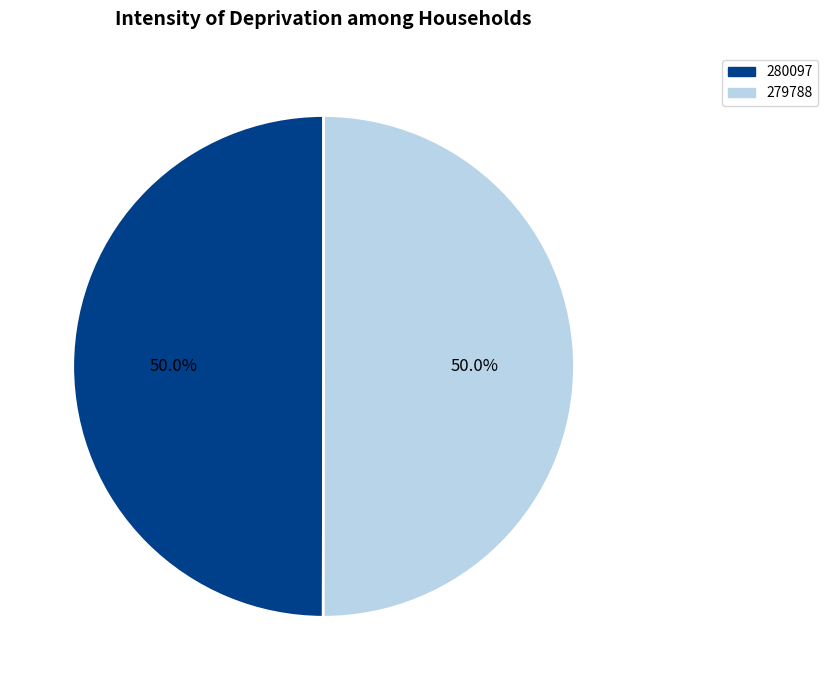

Combined, do 279788 and 280097 account for over 50%?

Yes